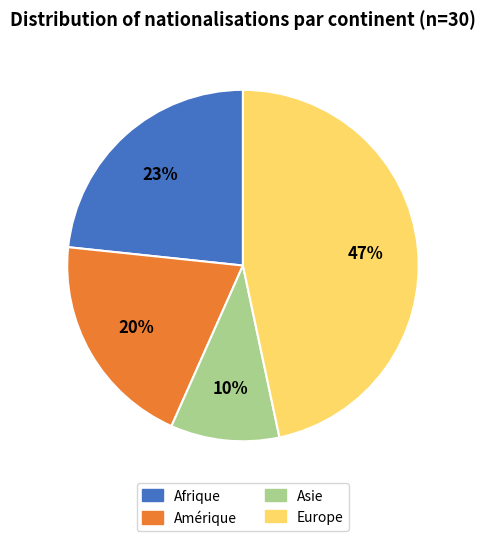

Do Afrique and Asie together represent more than half of the pie?

No